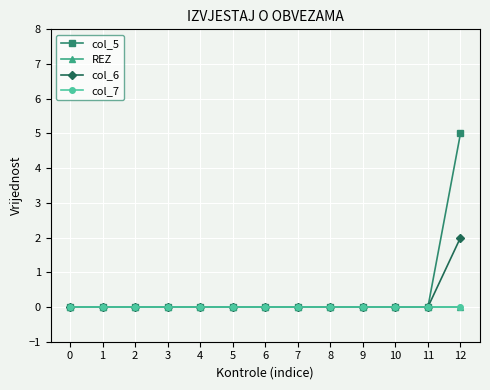

Is the value of REZ at 11 greater than the value of col_6 at 6?

No